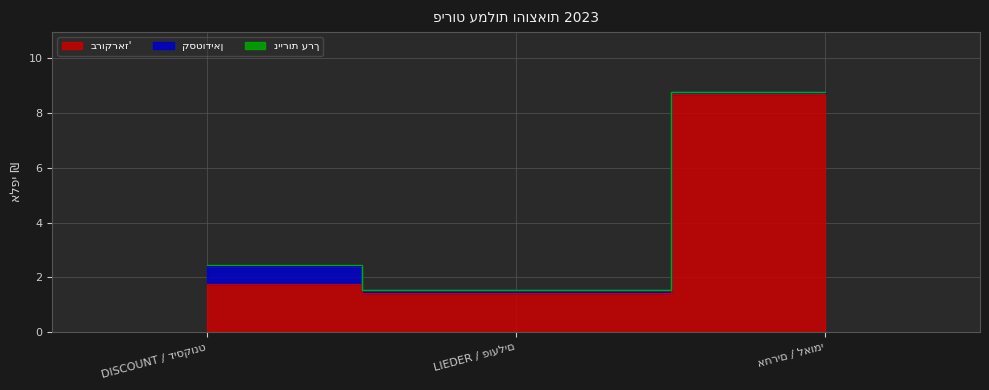

What is the difference between the קסטודיאן values at DISCOUNT / דיסקונט and LIEDER / פועלים?

0.6